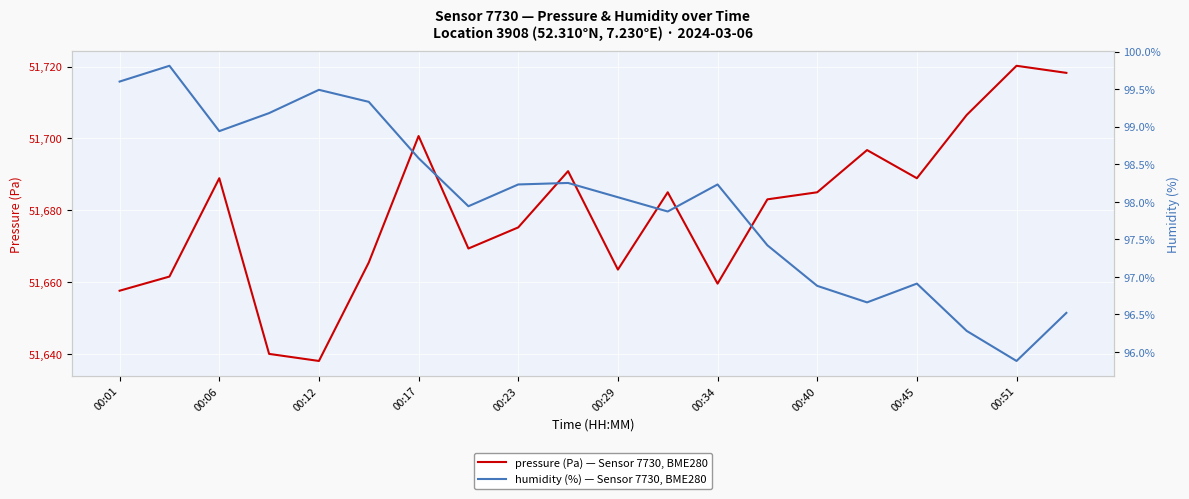

How many lines are shown in the chart?

2